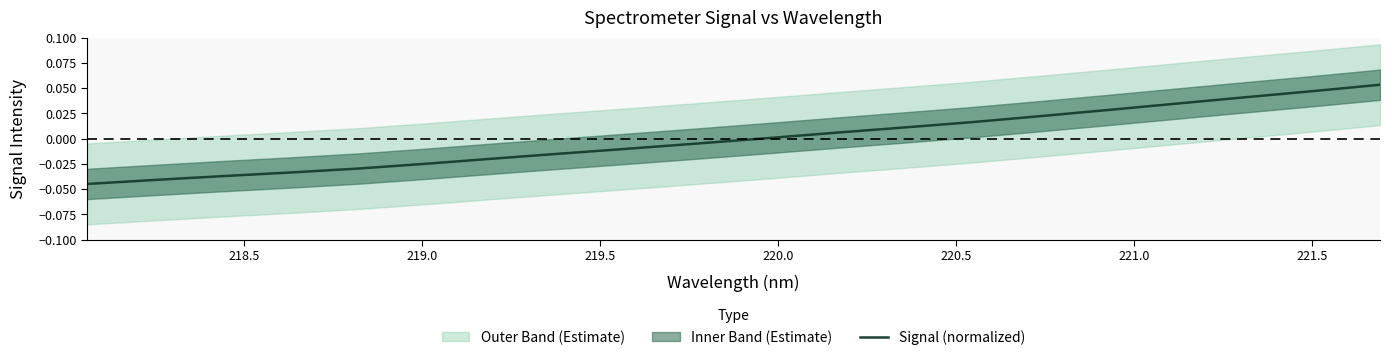

What is the greatest value displayed?

0.1